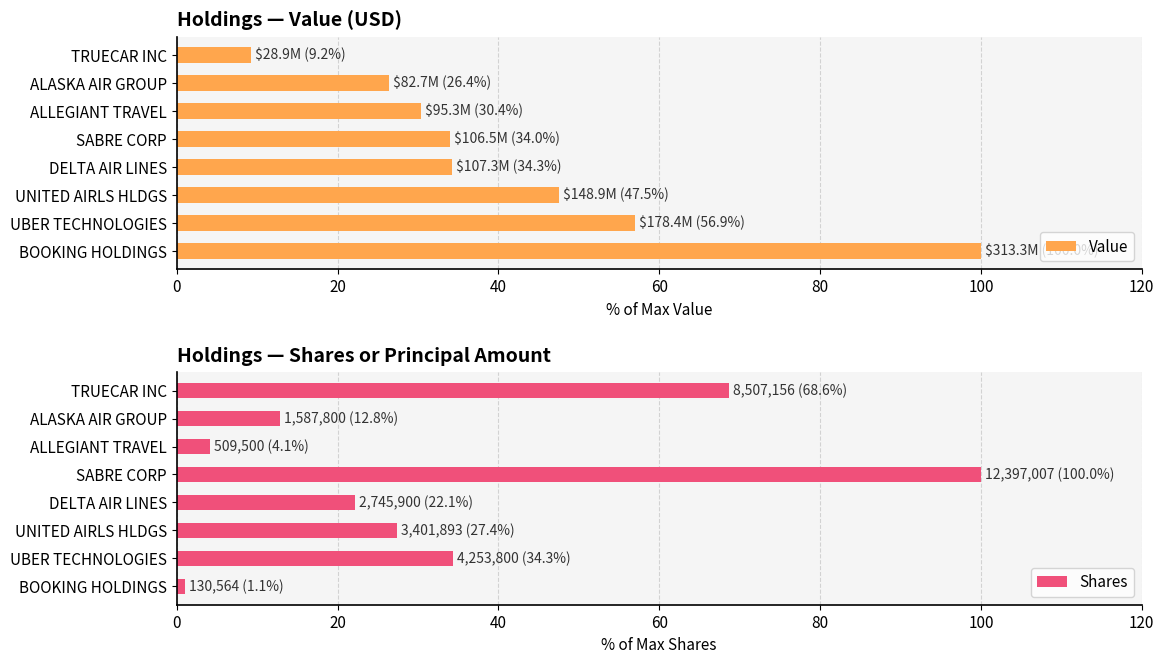

Read the Value value at SABRE CORP.

34.0